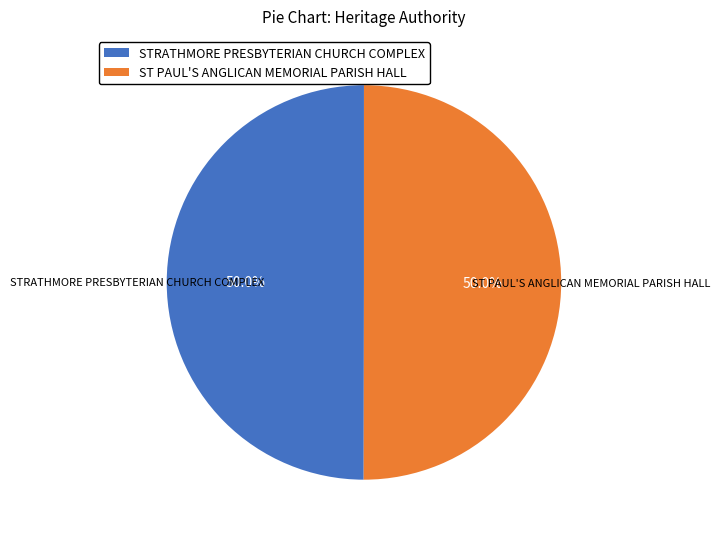

To the nearest percent, what percentage of the pie is ST PAUL'S ANGLICAN MEMORIAL PARISH HALL?

50%